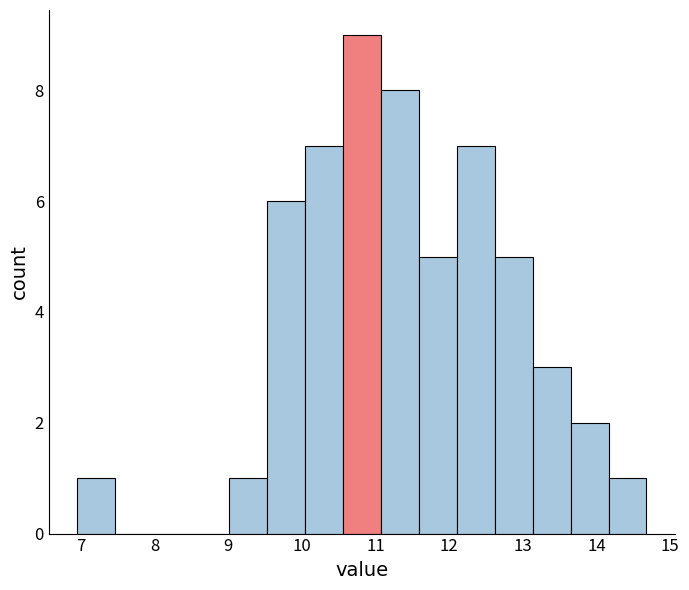

How tall is the bar that spans 12.6 to 13.1 on the x-axis? Neither the bar edges nor the heights are printed on the chart, so give them approximately, as read against the axes.

5